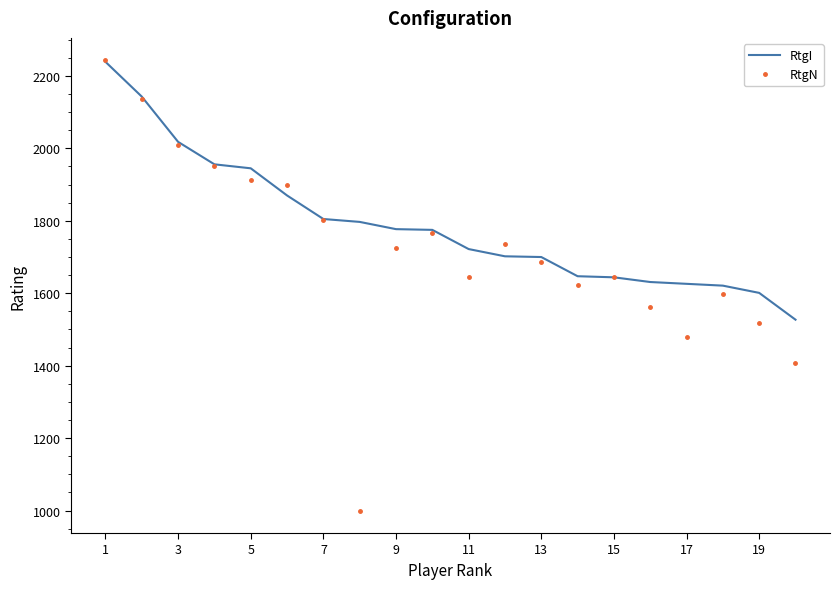

Which series has the widest spread of values?

RtgN